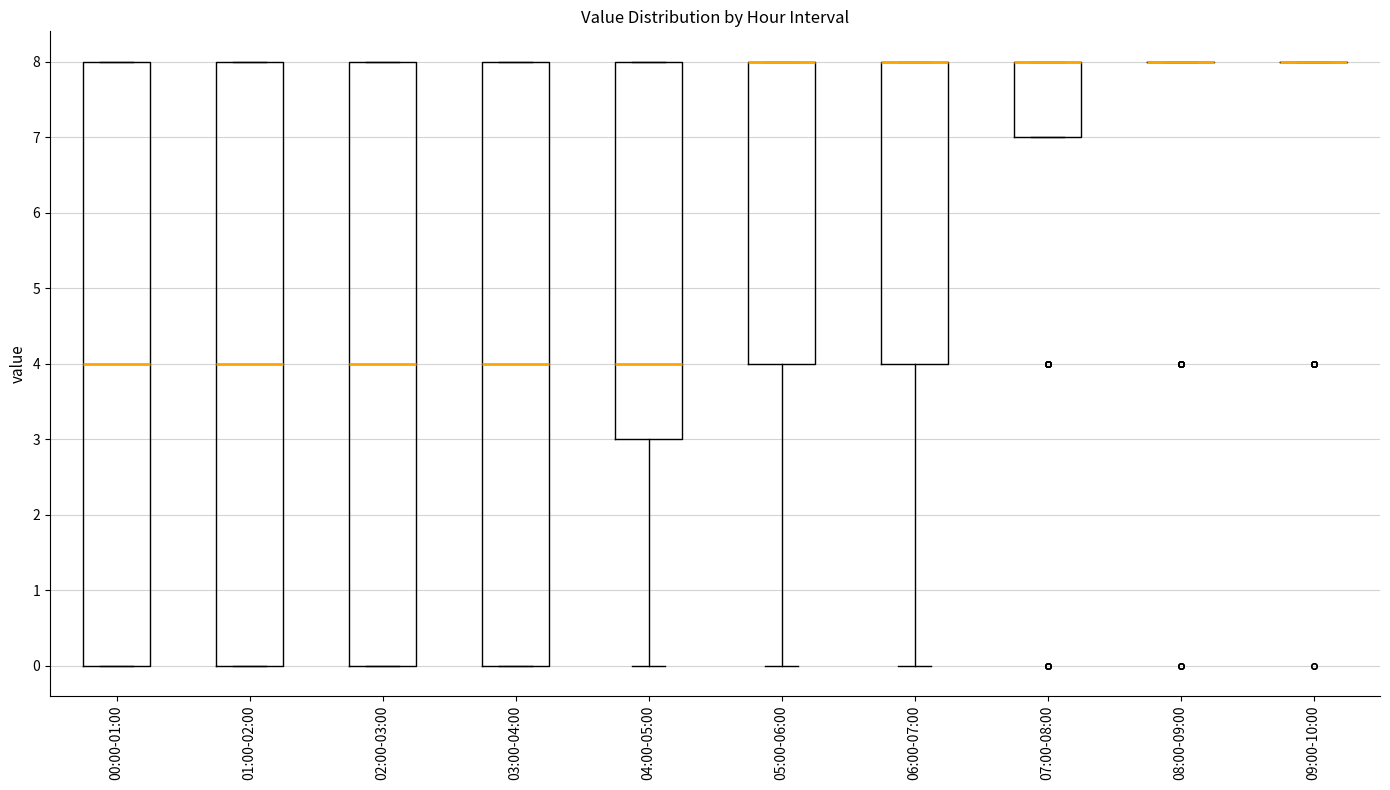

Where does the lower whisker of the box for 06:00-07:00 end on the y-axis? The values are not printed on the chart, so give them approximately, as read against the axis.

0